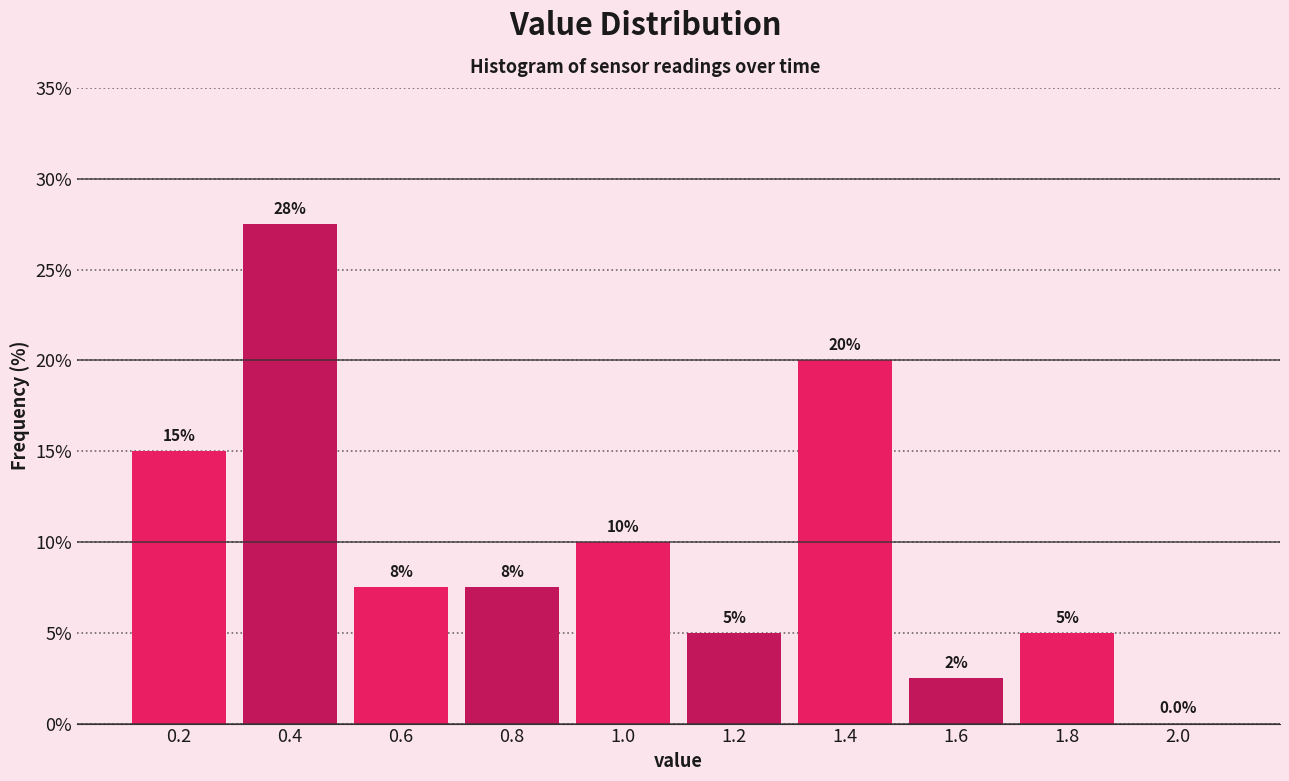

Reading left to right, what are all the values shown in this chart?

0.2=15.0	0.4=27.5	0.6=7.5	0.8=7.5	1.0=10.0	1.2=5.0	1.4=20.0	1.6=2.5	1.8=5.0	2.0=0.0